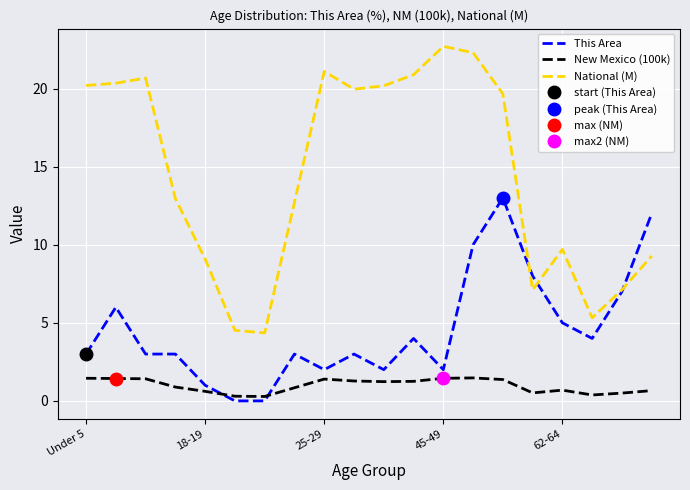

What is the highest value of the New Mexico (100k) series?

1.5